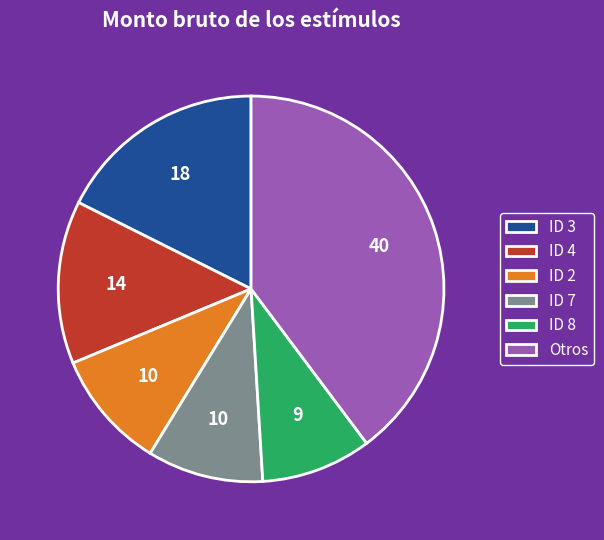

True or false: ID 7 accounts for 20% of the total.

False